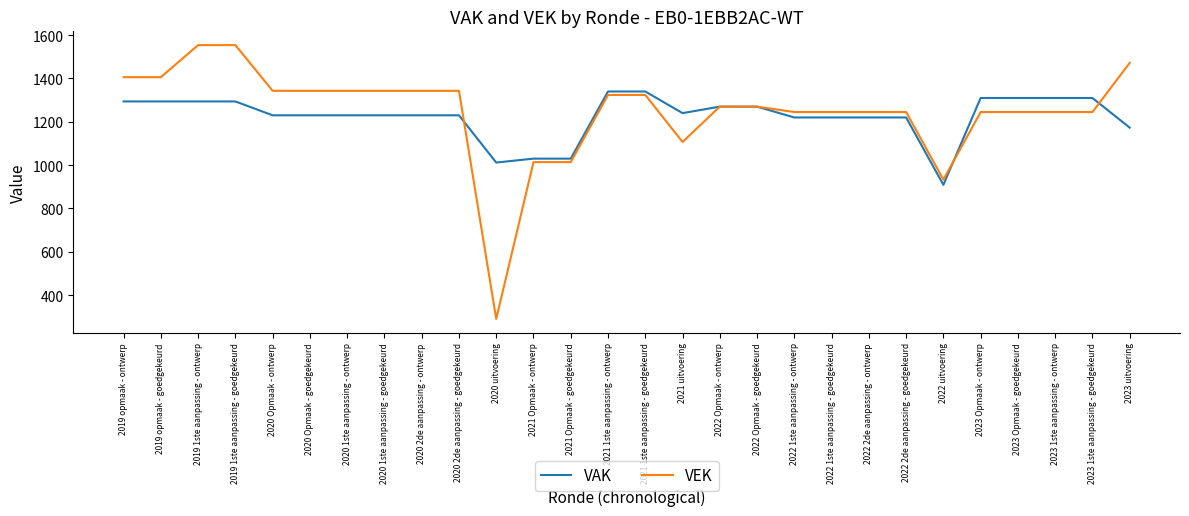

Which series has the largest range (max minus min)?

VEK